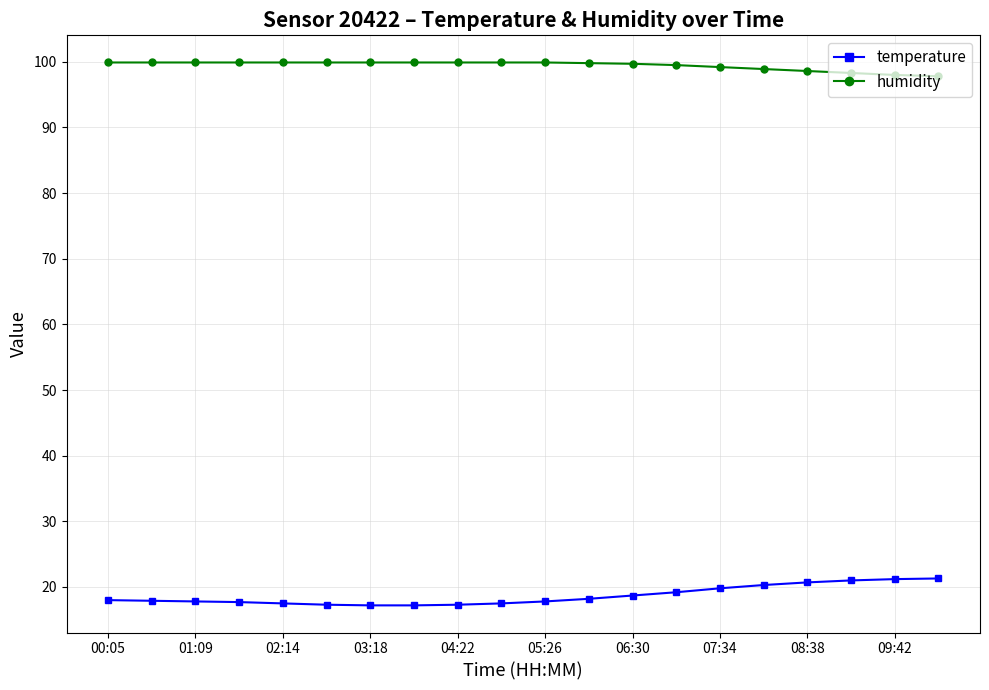

What is the value of the temperature point at the 13th from the left?

18.7